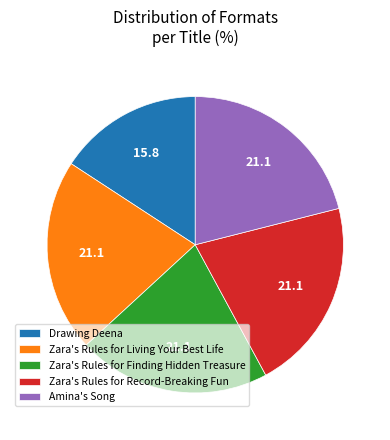

True or false: Zara's Rules for Record-Breaking Fun accounts for 30% of the total.

False